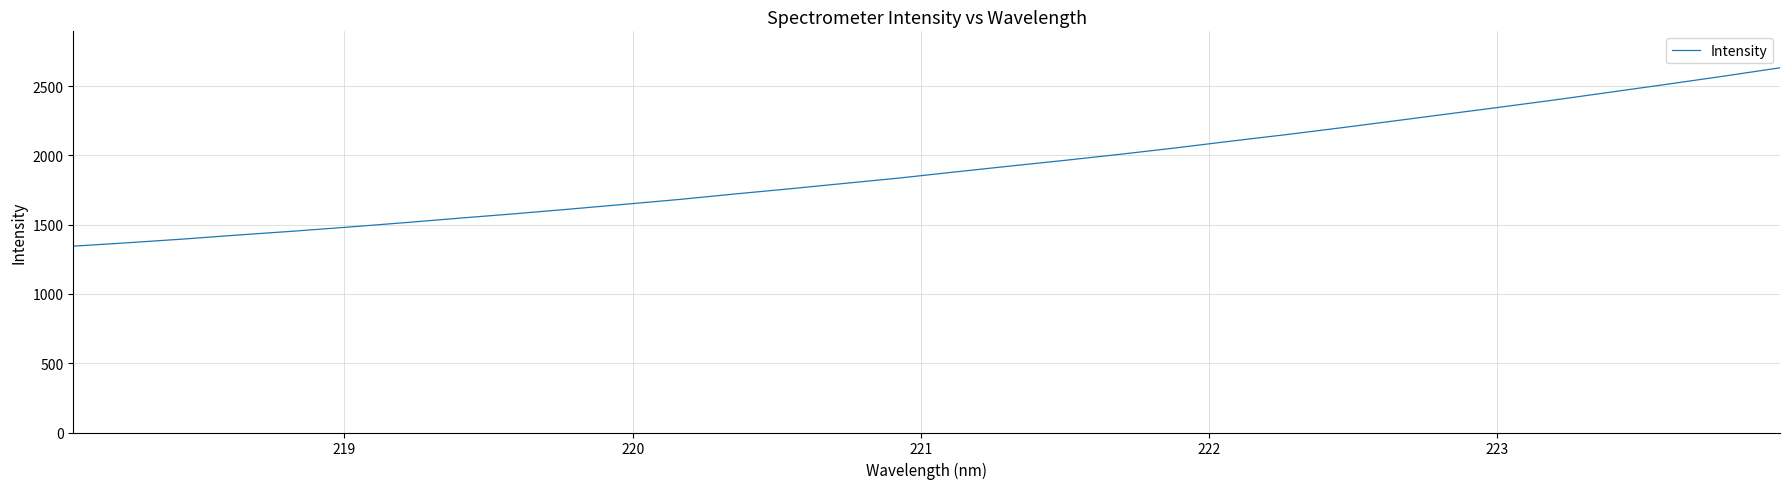

What is the average value?

1904.3